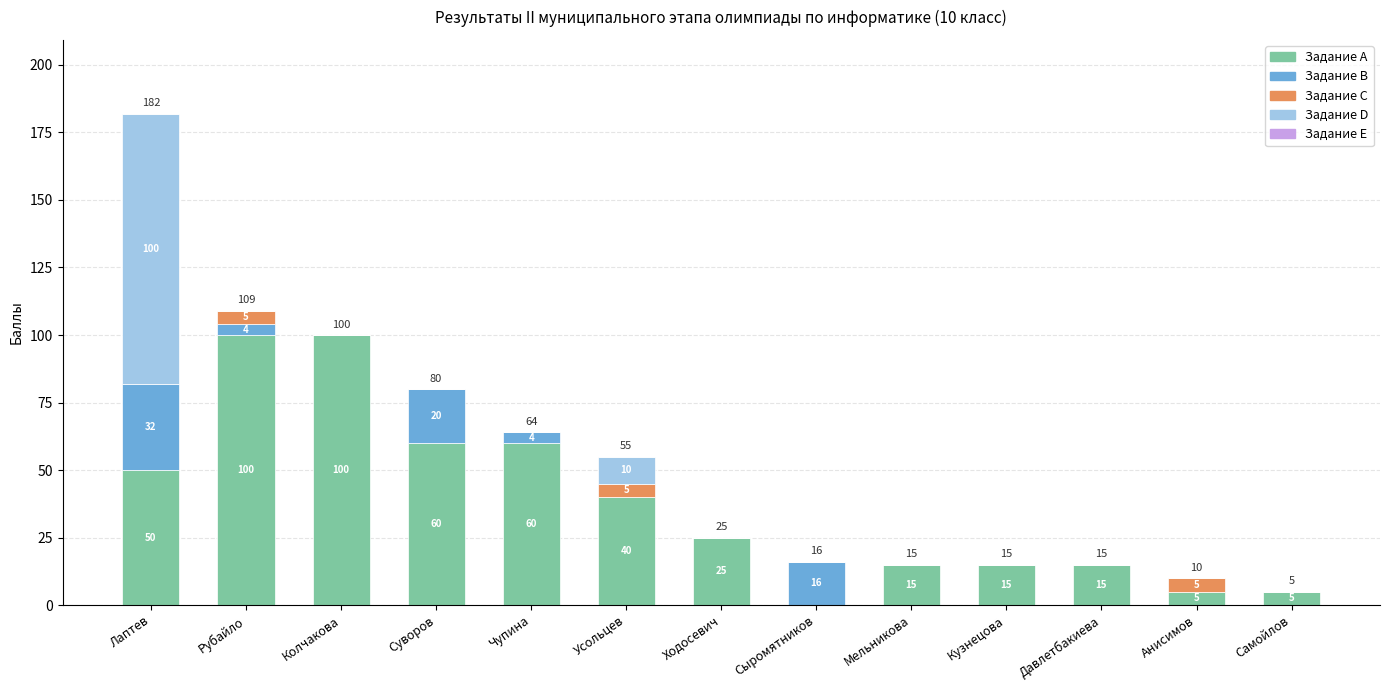

What is the maximum value for Задание A?

100